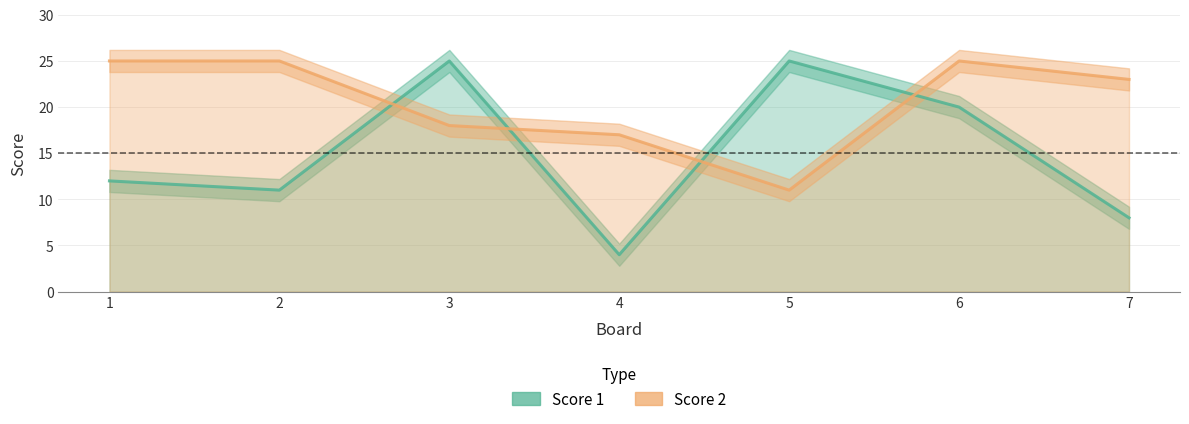

The value of Score 1 at 1 is 12. True or false?

True